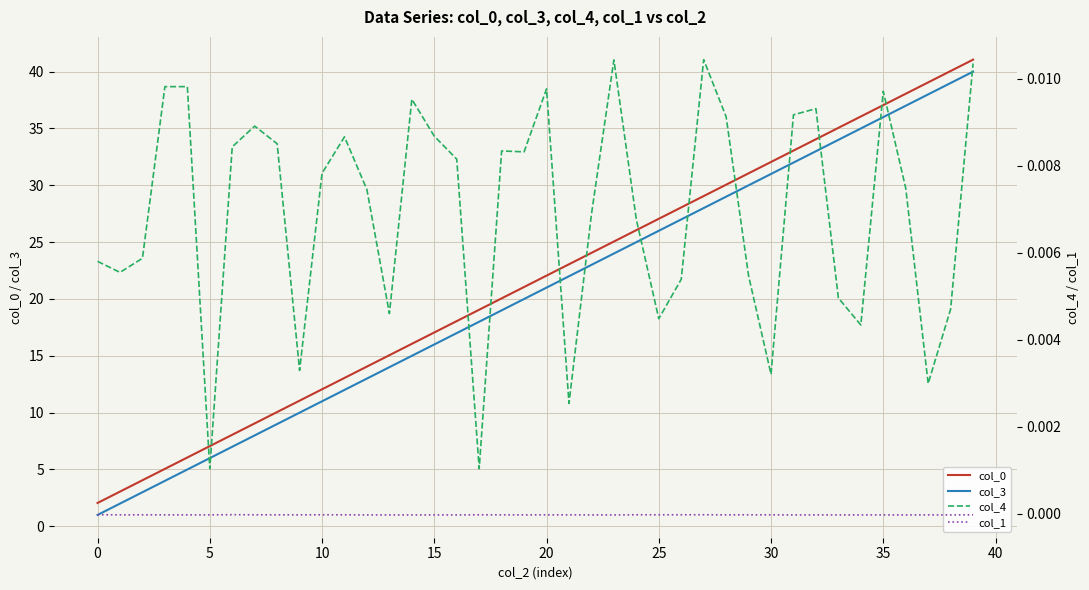

What is the label of the 5th point from the right?

35